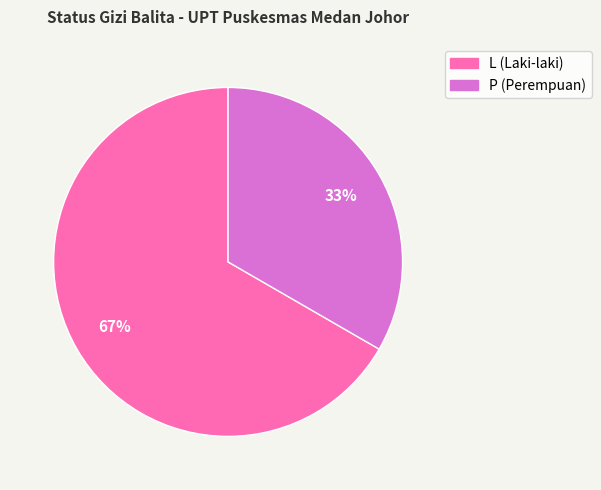

Rank the categories by value from lowest to highest.

P, L